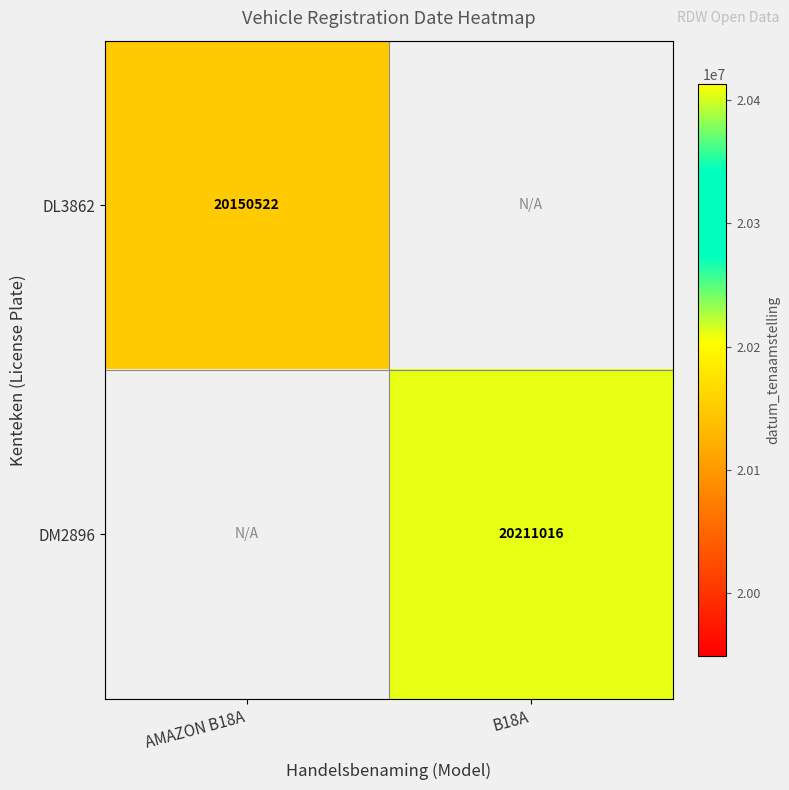

The value of DM2896 at B18A is 20211016. True or false?

True